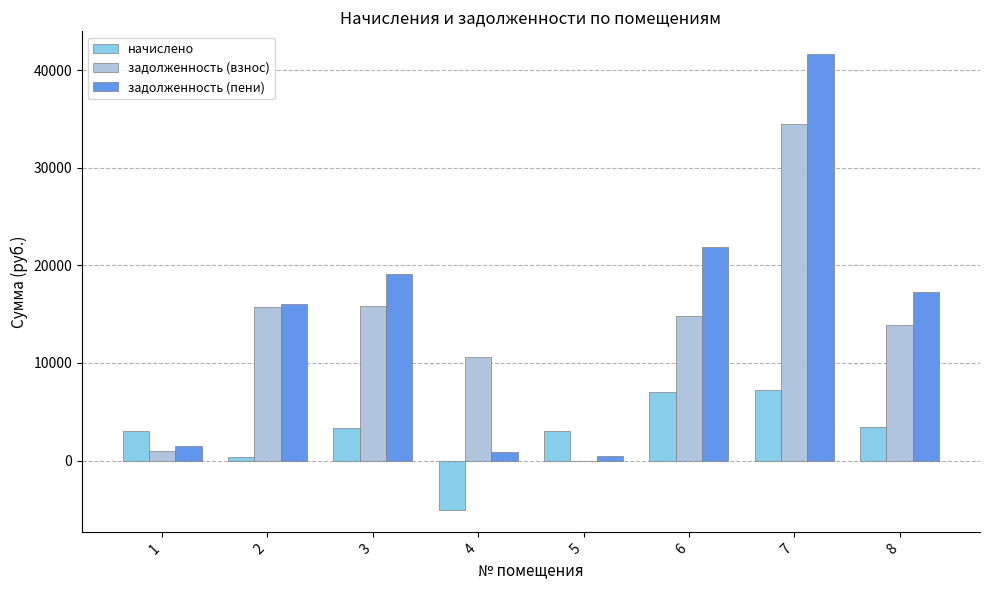

Are the bars grouped side by side (vs. stacked)?

Yes